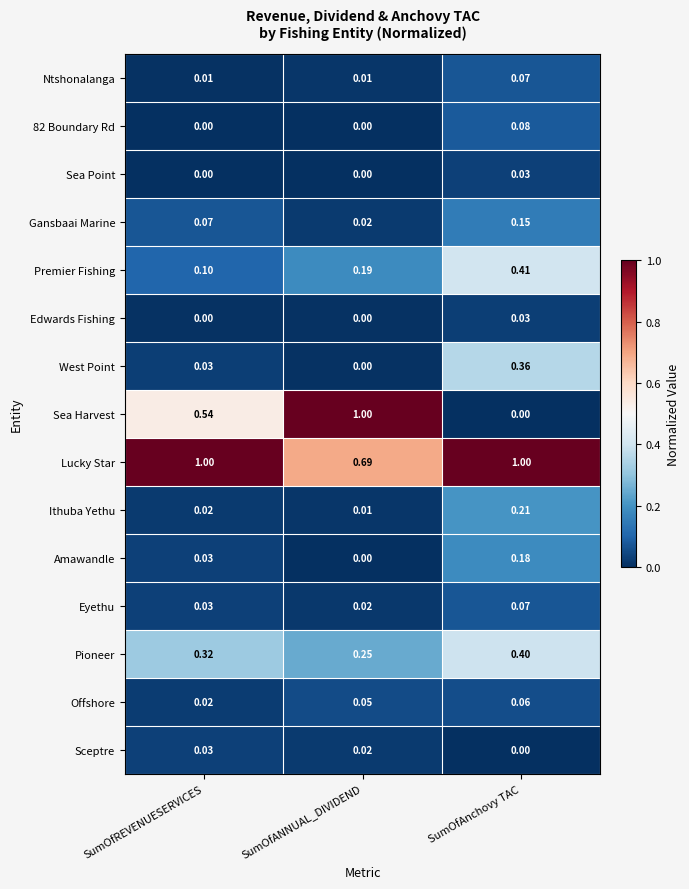

Which series has the largest range (max minus min)?

Sea Harvest